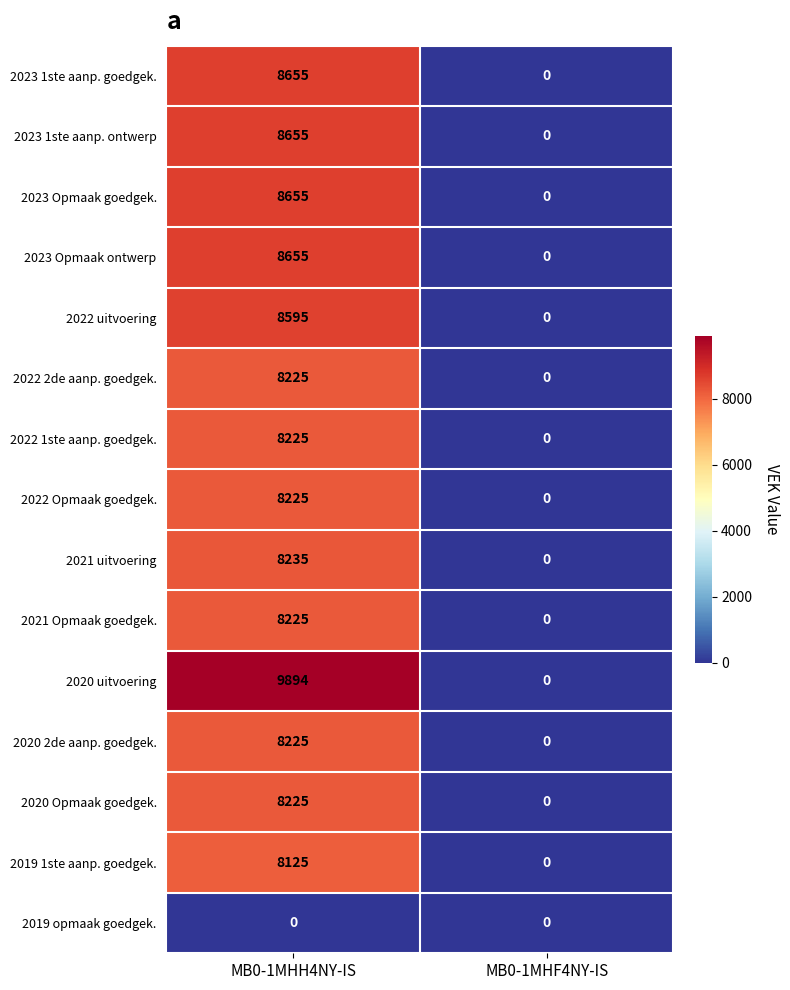

What is the difference between the maximum and minimum values in the 2023 1ste aanp. ontwerp series?

8655